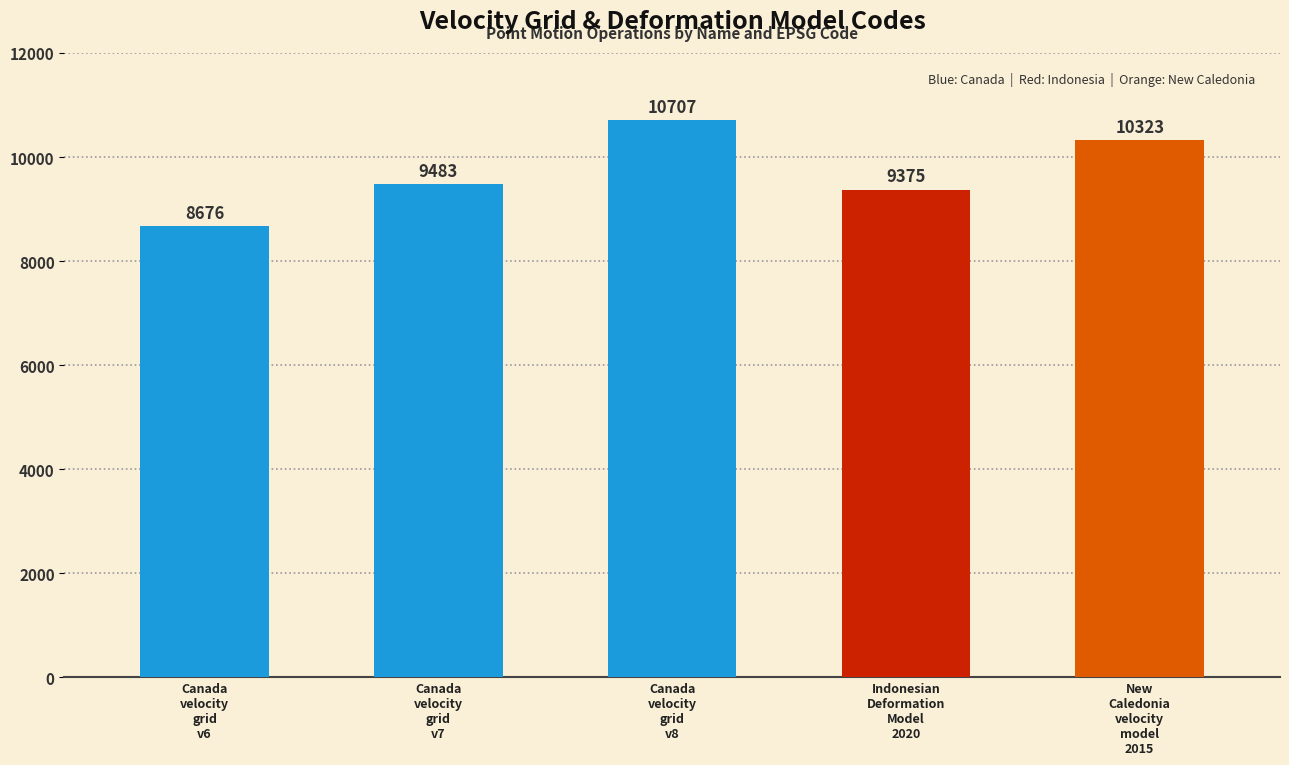

What is the average value?

9713